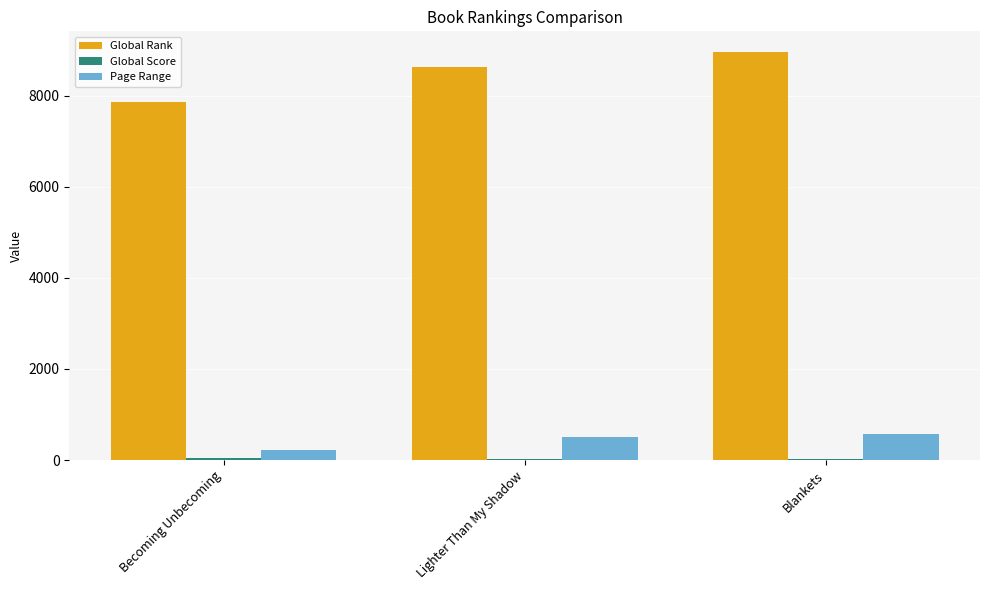

Where is Global Rank nearest to the value 8412?

Lighter Than My Shadow